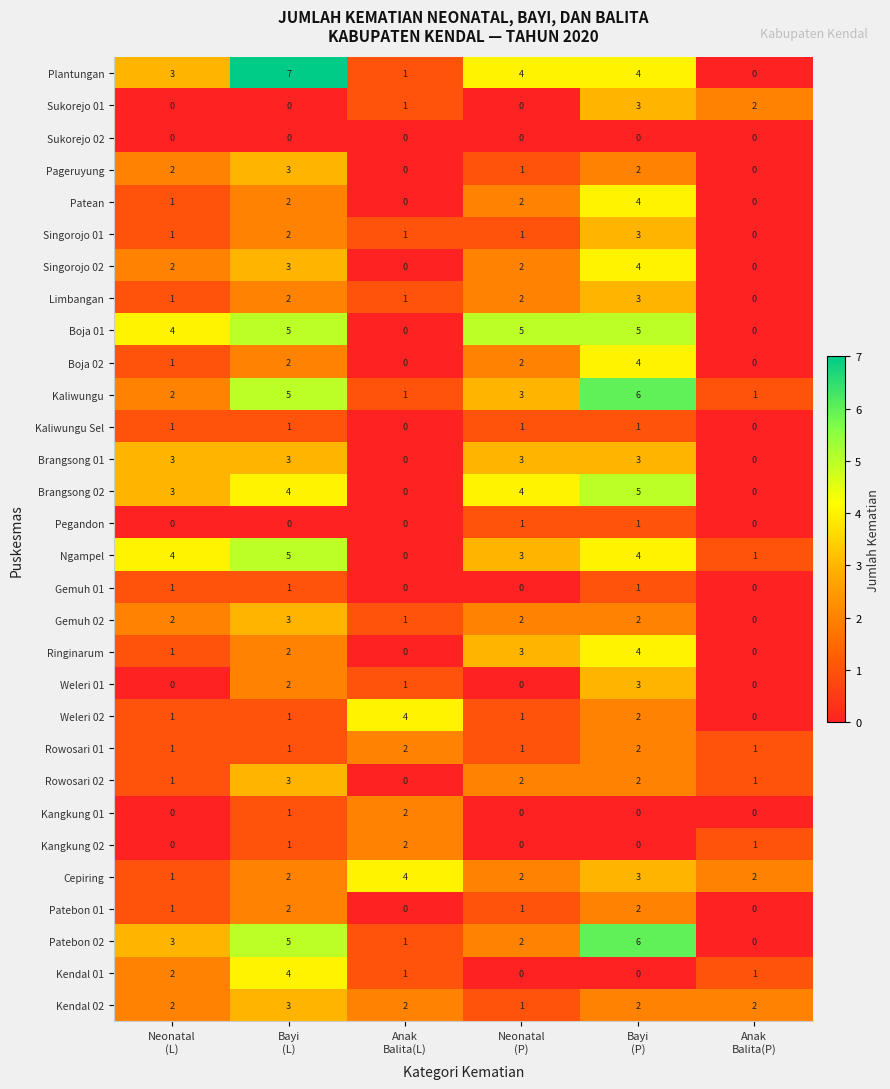

What is the maximum value shown in the chart?

7